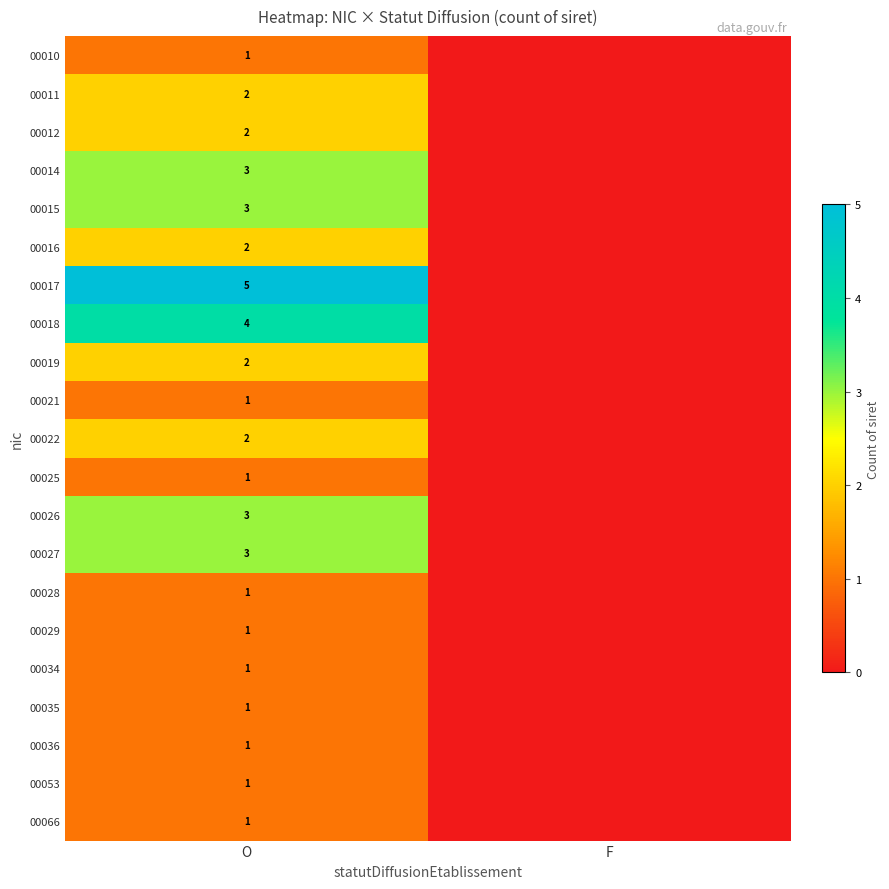

True or false: 00027 has a value of 3 at O.

True